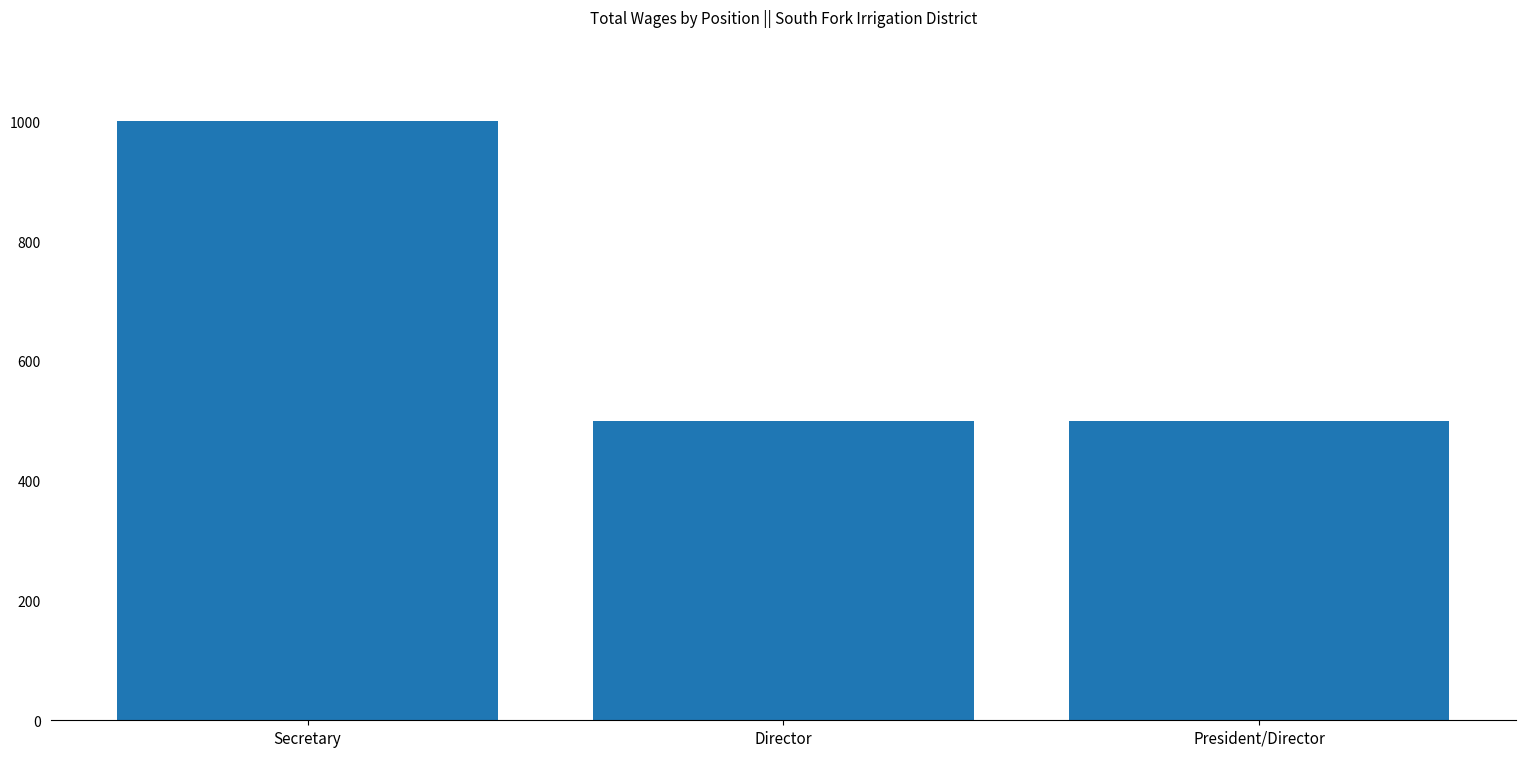

Reading right to left, what are all the values shown in this chart?

President/Director=500	Director=500	Secretary=1000